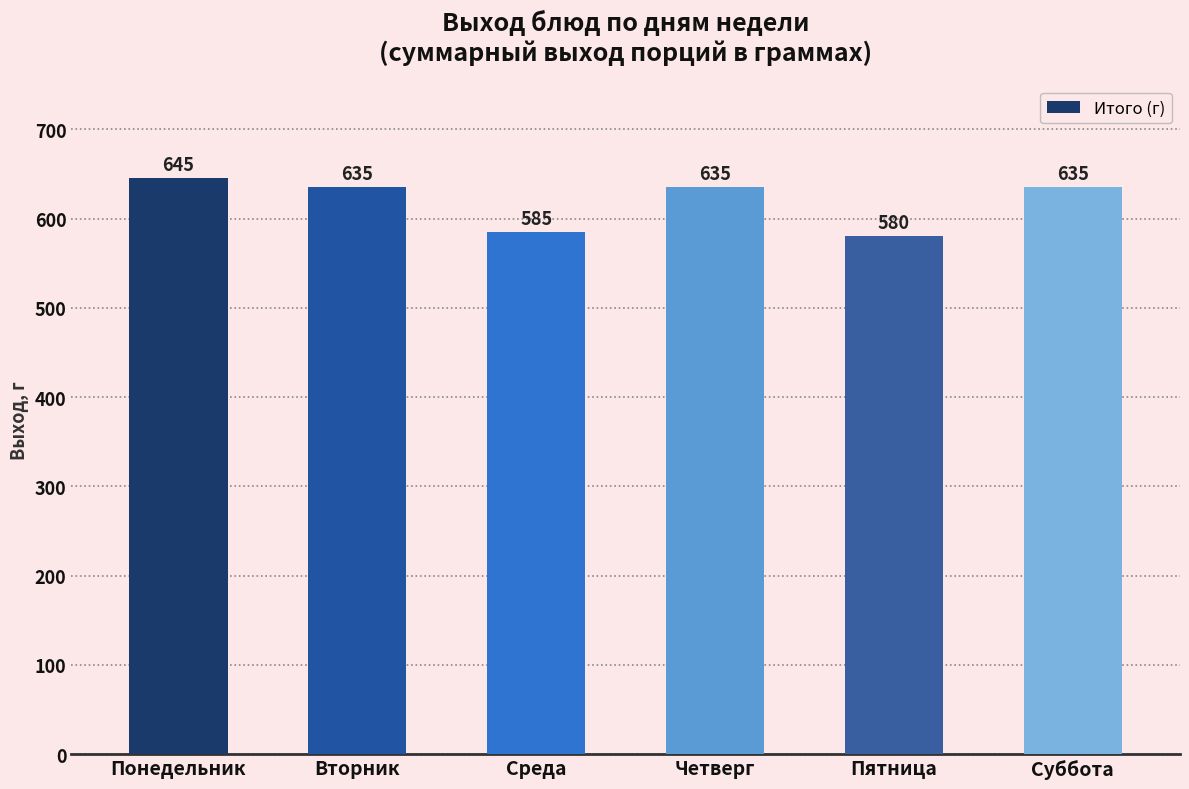

Where does the data first go above 635?

Понедельник